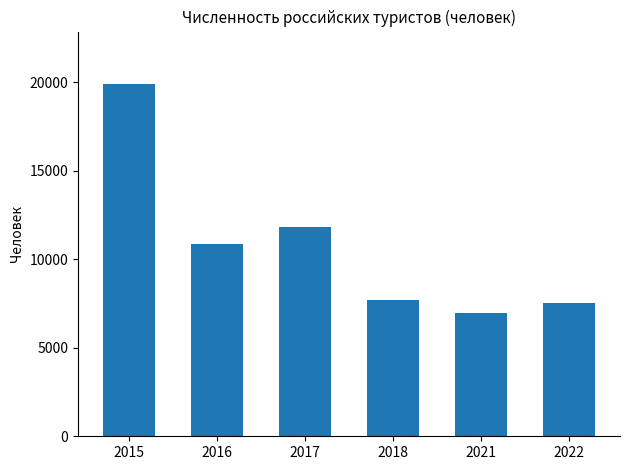

At which label does the data first exceed 10856?

2015